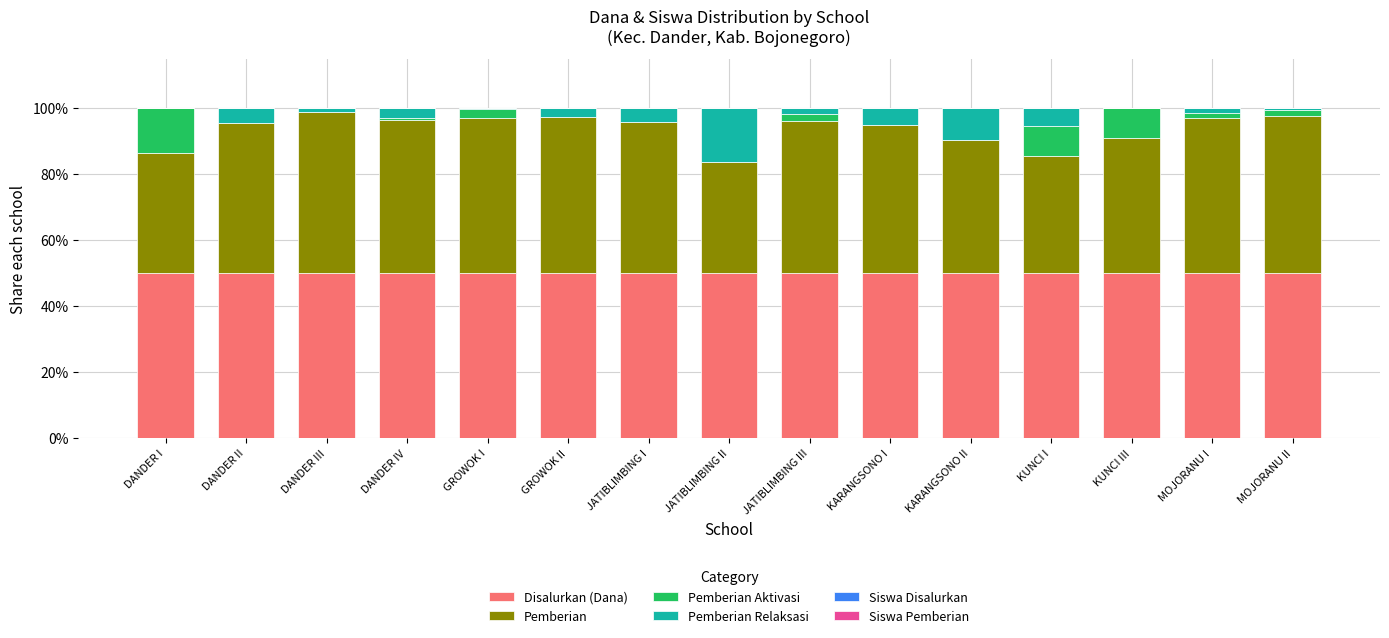

The value of Disalurkan (Dana) at KARANGSONO I is 50.0. True or false?

True